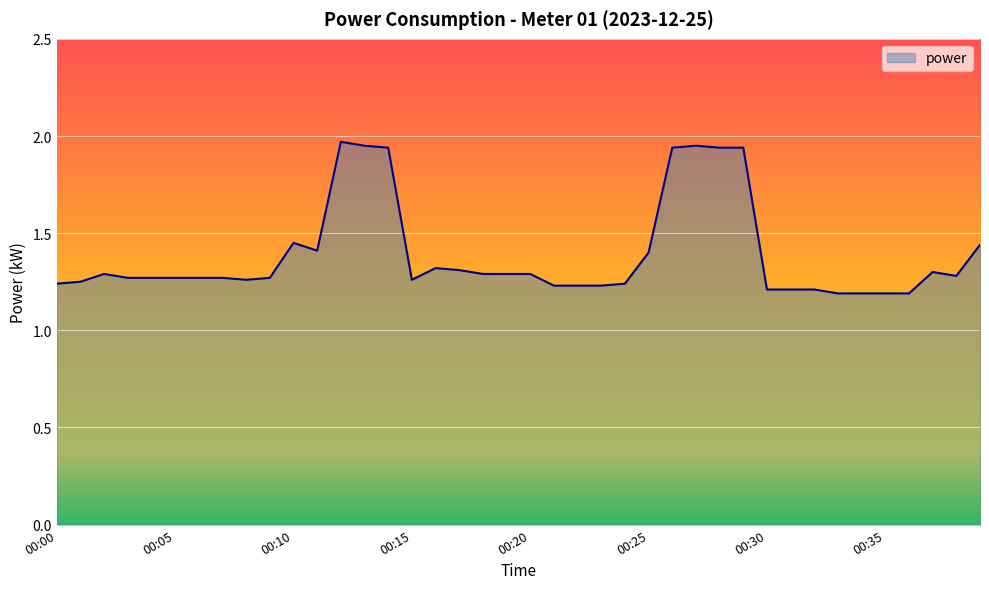

What is the value of the 7th point from the left?

1.3